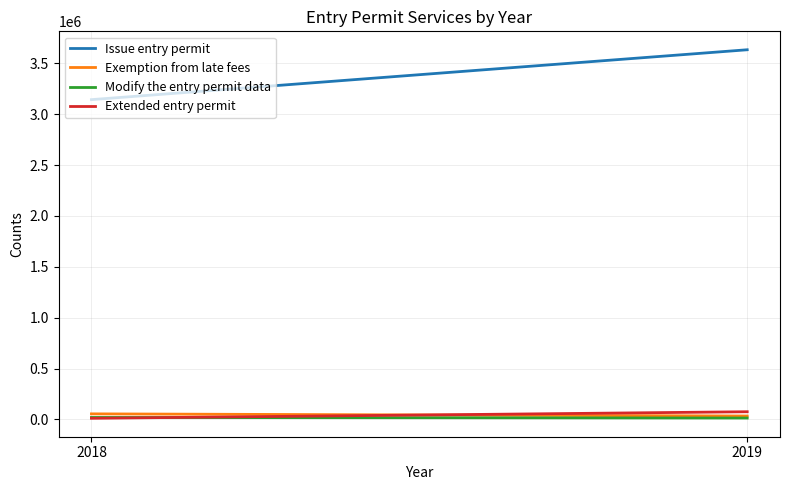

Rank the series at 2018 from highest to lowest value.

Issue entry permit, Exemption from late fees, Modify the entry permit data, Extended entry permit